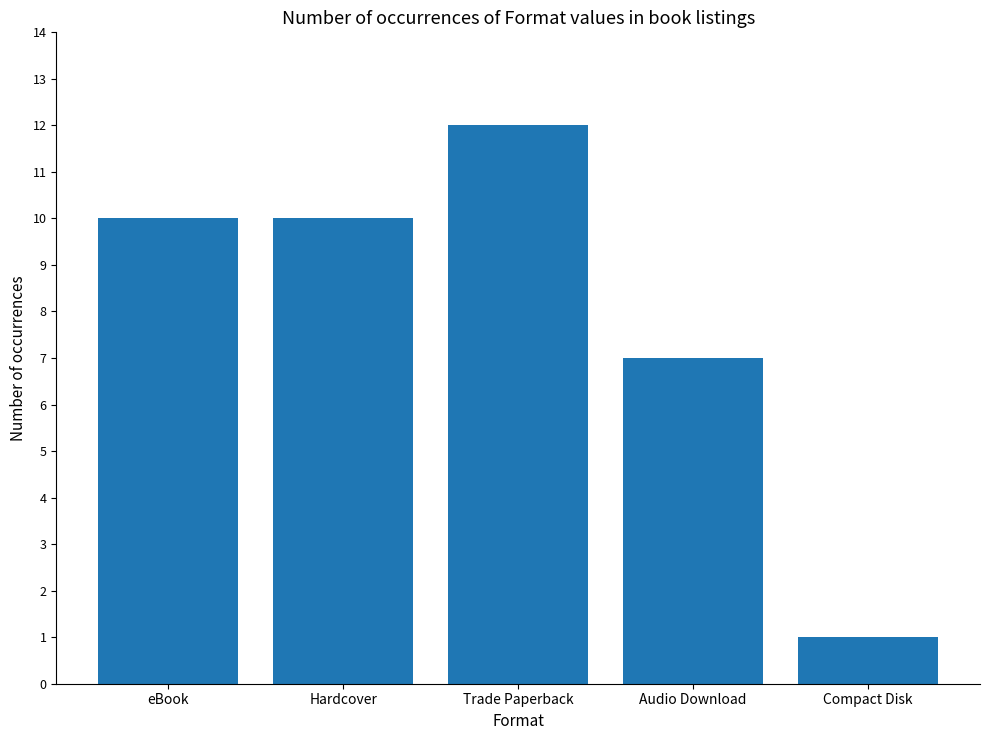

Reading left to right, list all the values displayed in this chart.

10	10	12	7	1